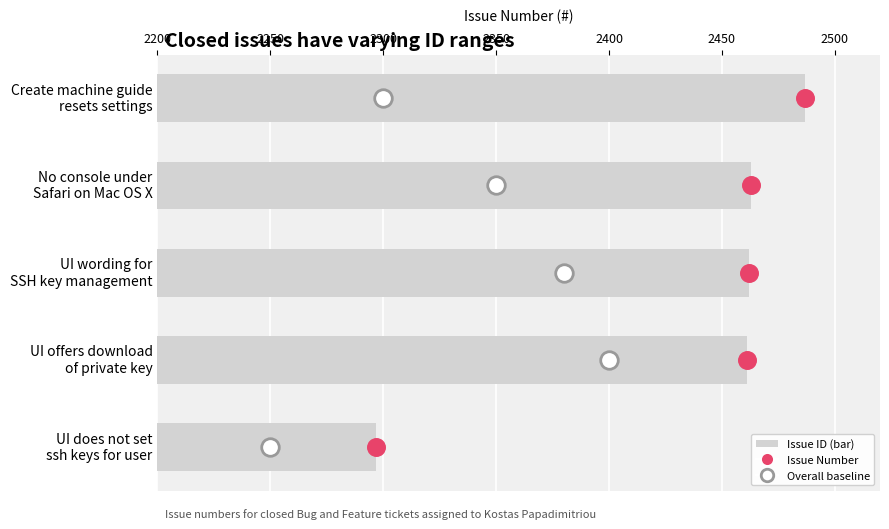

Which series has the largest total across all categories?

Issue Number (bar)